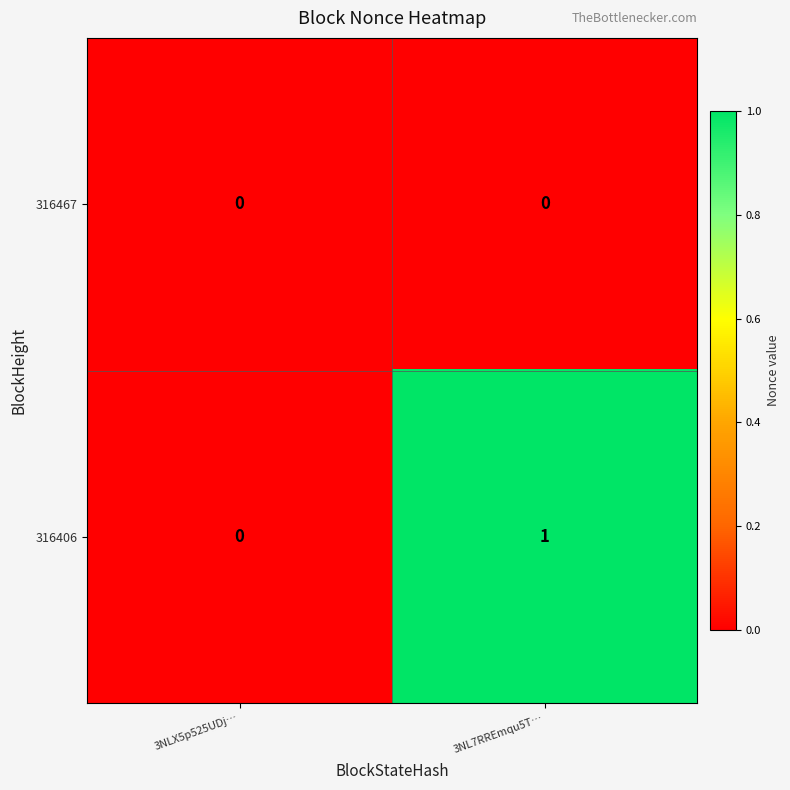

What is the total value across all series at 3NL7RREmqu5T…?

1